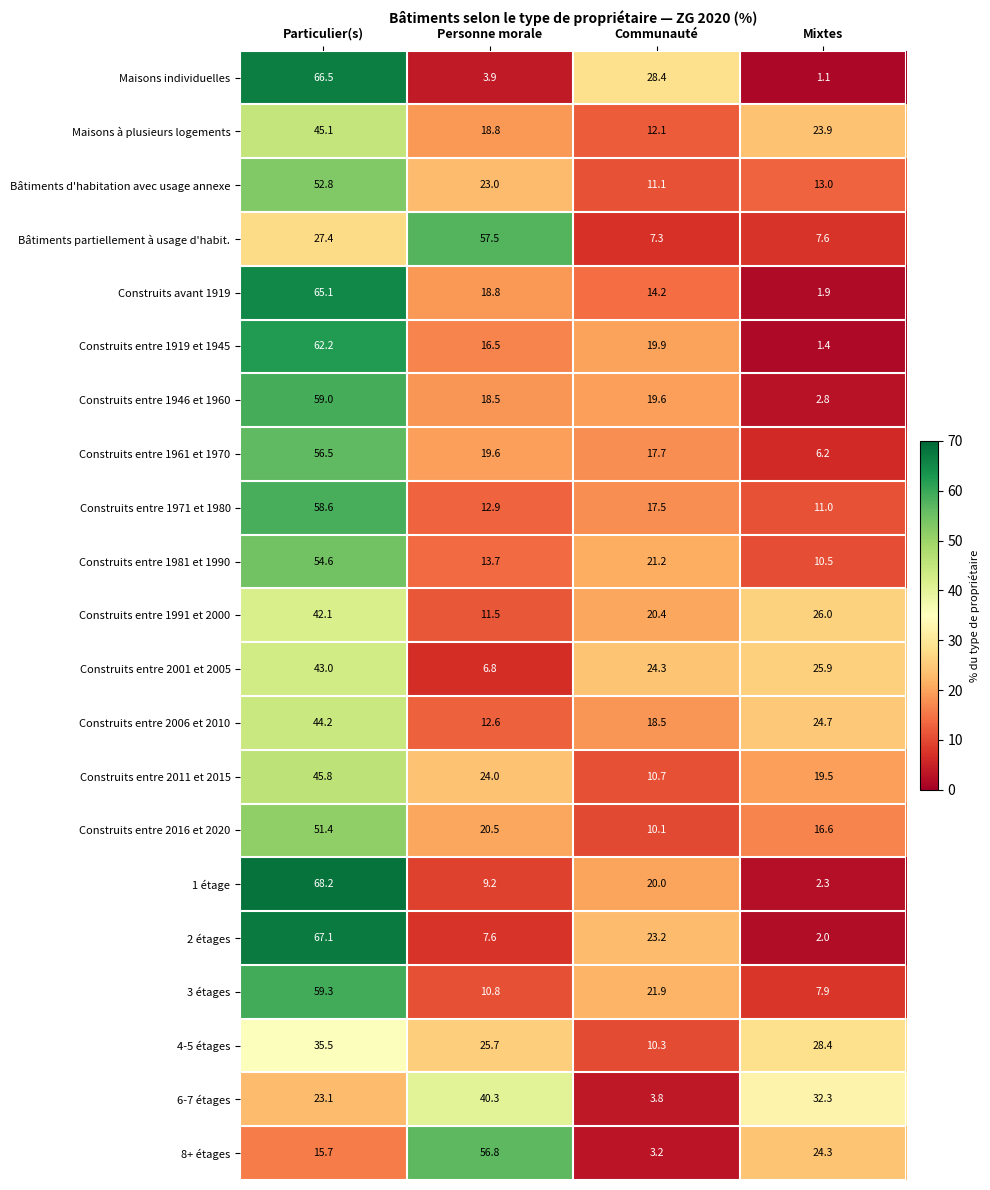

At Communauté, list the series in order from smallest to largest.

8+ étages, 6-7 étages, Bâtiments partiellement à usage d'habit., Construits entre 2016 et 2020, 4-5 étages, Construits entre 2011 et 2015, Bâtiments d'habitation avec usage annexe, Maisons à plusieurs logements, Construits avant 1919, Construits entre 1971 et 1980, Construits entre 1961 et 1970, Construits entre 2006 et 2010, Construits entre 1946 et 1960, Construits entre 1919 et 1945, 1 étage, Construits entre 1991 et 2000, Construits entre 1981 et 1990, 3 étages, 2 étages, Construits entre 2001 et 2005, Maisons individuelles